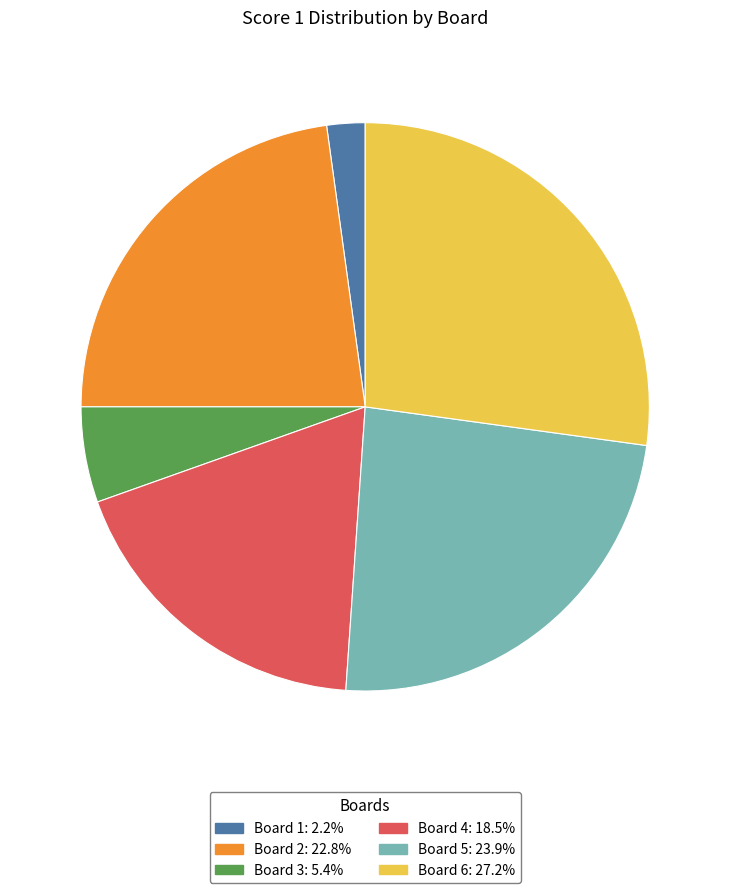

Which slice is the smallest?

Board 1